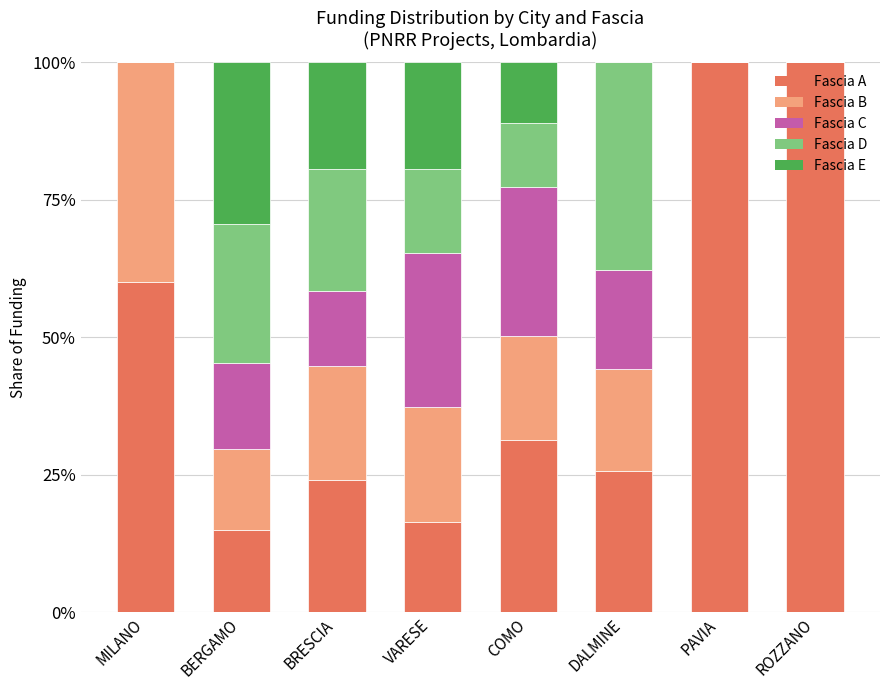

What is the total value across all series at DALMINE?

100.0